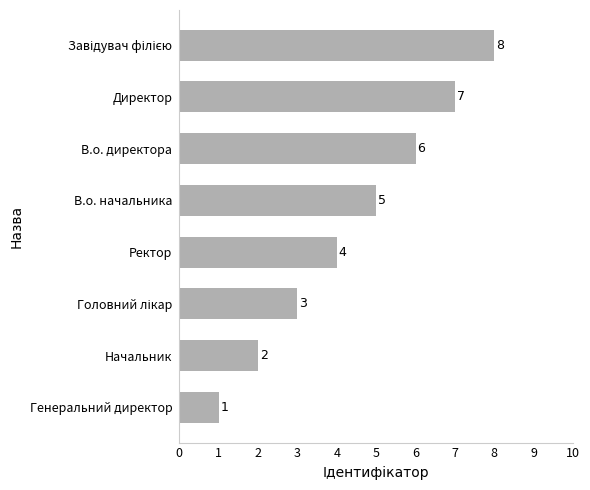

Between В.о. директора and Генеральний директор, which is larger?

В.о. директора